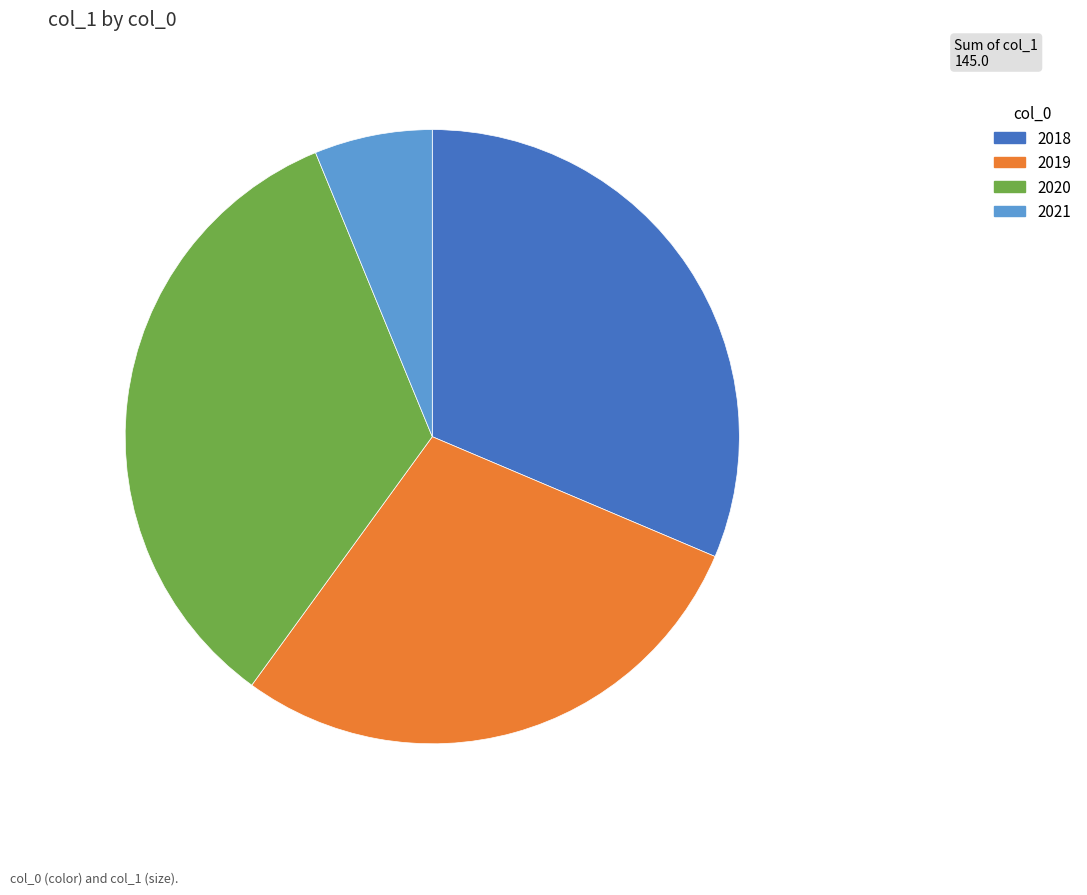

Which category has the smallest portion of the pie?

2021